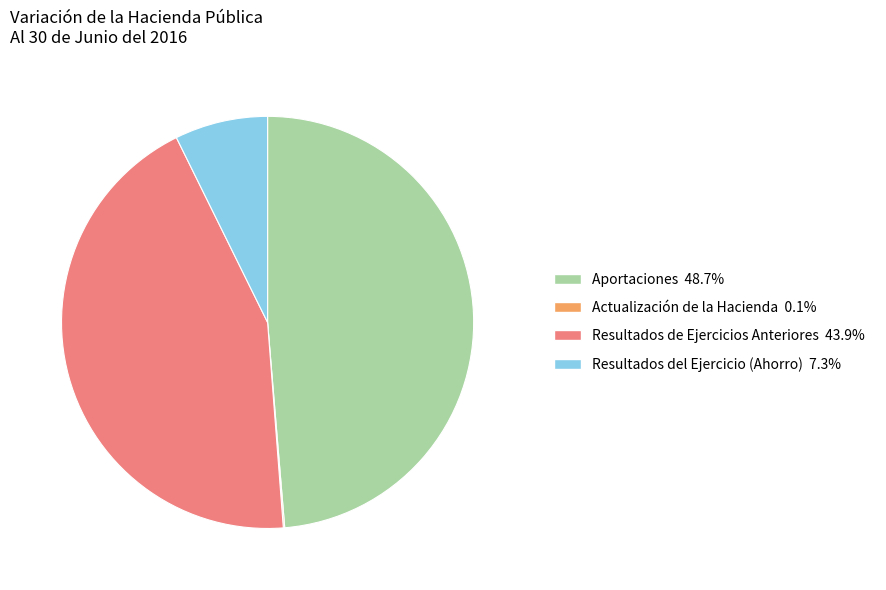

Do Resultados de Ejercicios Anteriores 43.9% and Aportaciones 48.7% together represent more than half of the pie?

Yes